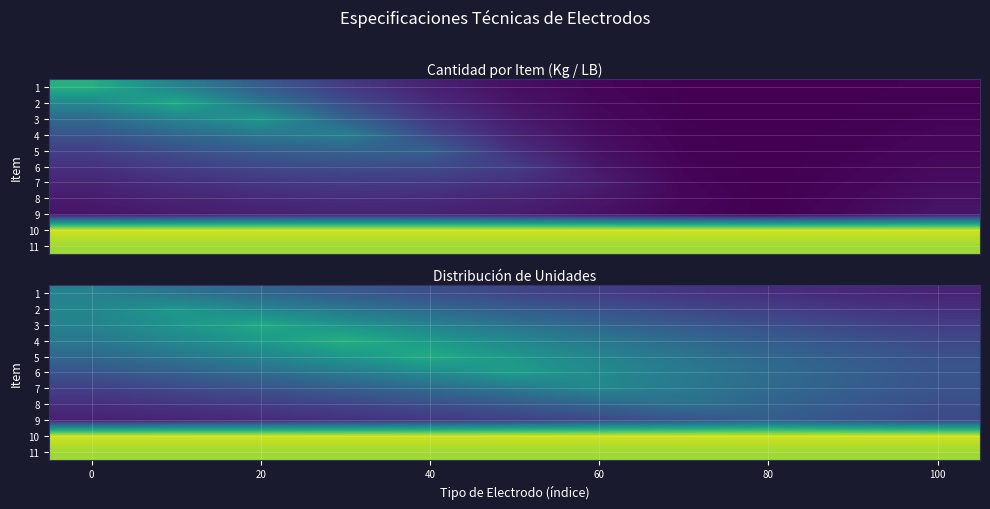

What is the spread (max minus min) of values at 60?

524.8